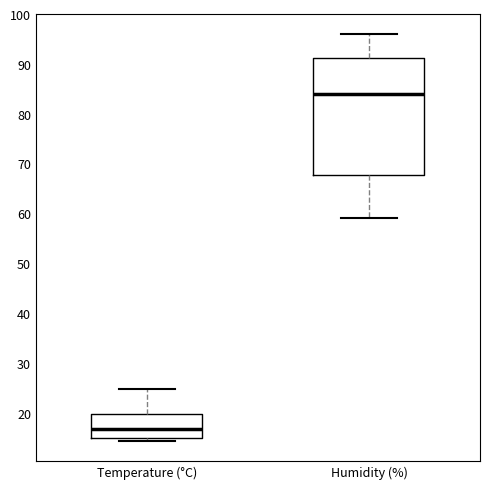

Where is the lower edge of the box for Humidity (%) on the y-axis? The values are not printed on the chart, so give them approximately, as read against the axis.

68